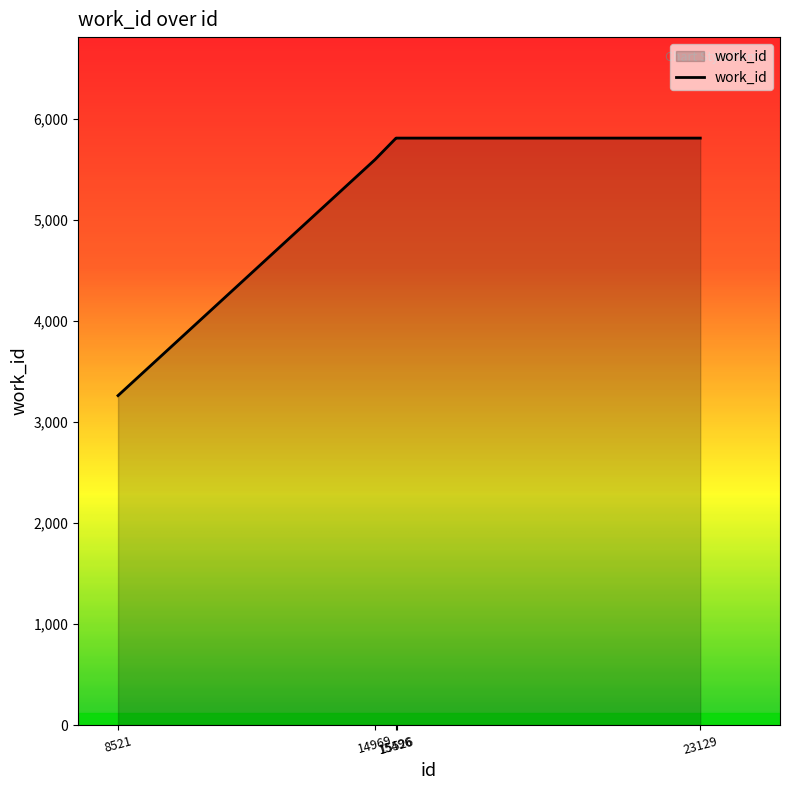

Is it true that the value at 15526 is 5813?

True